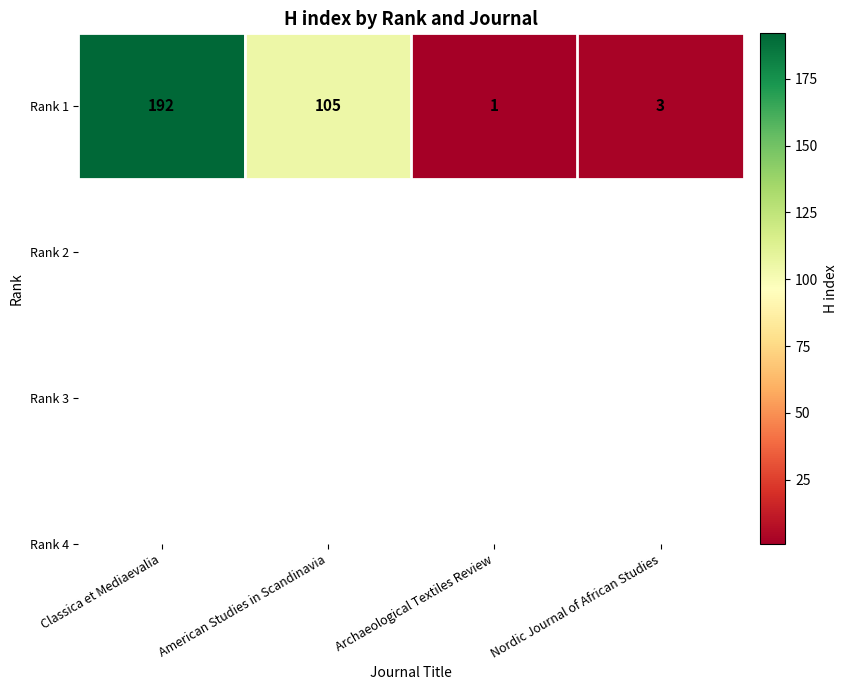

List the labels in order of value, largest first.

Classica et Mediaevalia, American Studies in Scandinavia, Nordic Journal of African Studies, Archaeological Textiles Review